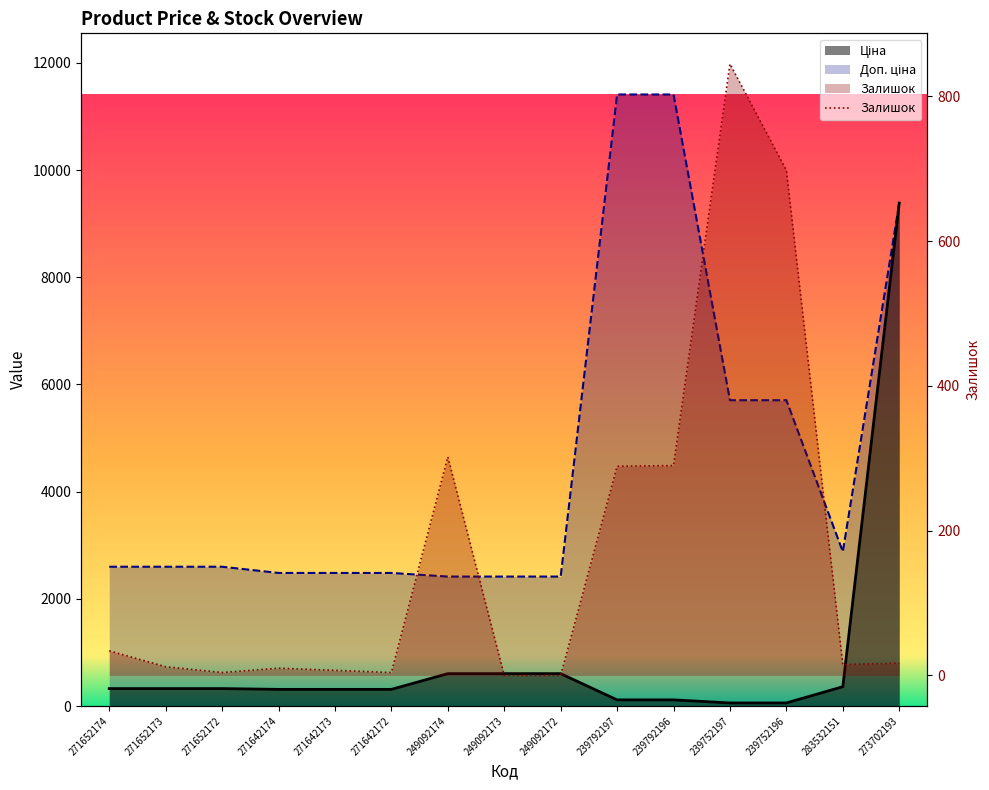

What is the average value of the Ціна series?

920.2